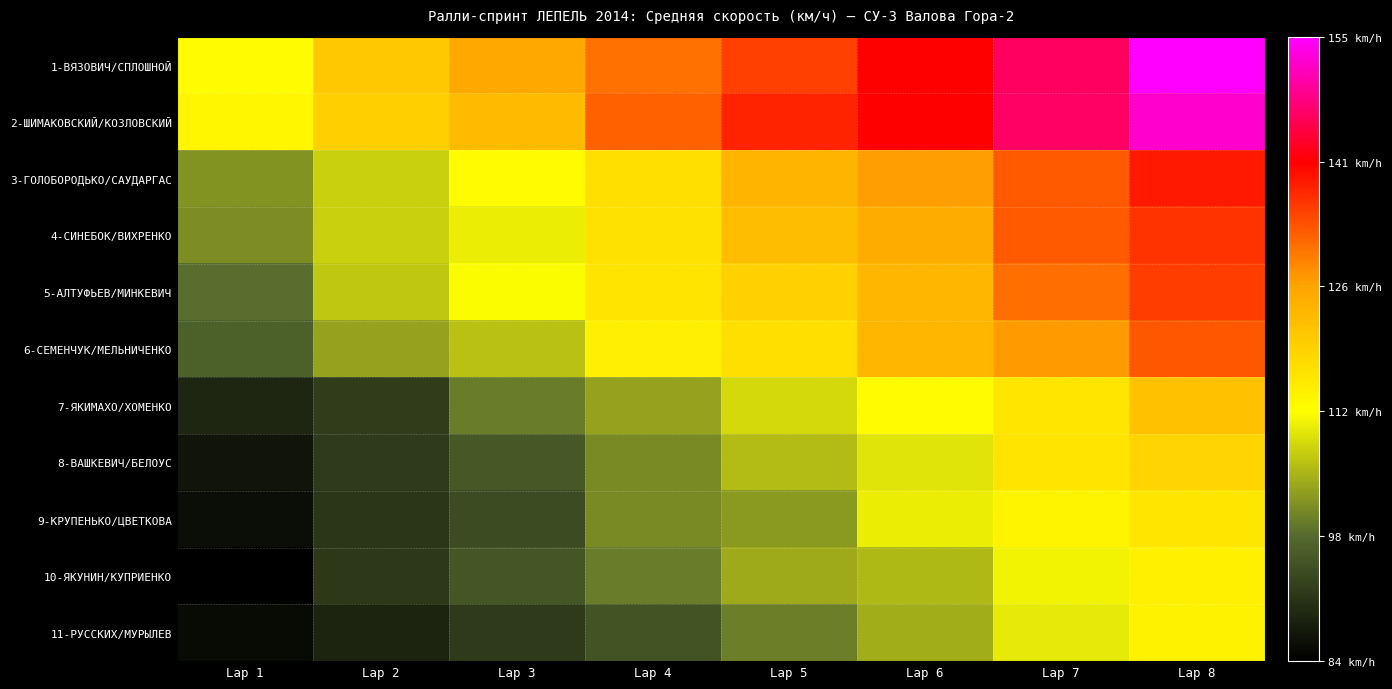

At how many categories does at least one series exceed 149?

1